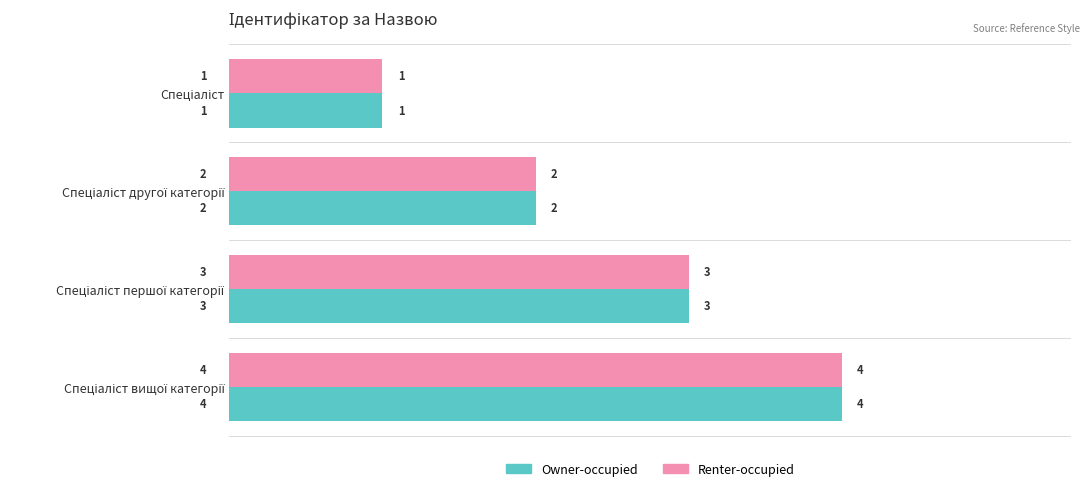

What is the sum of all Renter-occupied values?

10